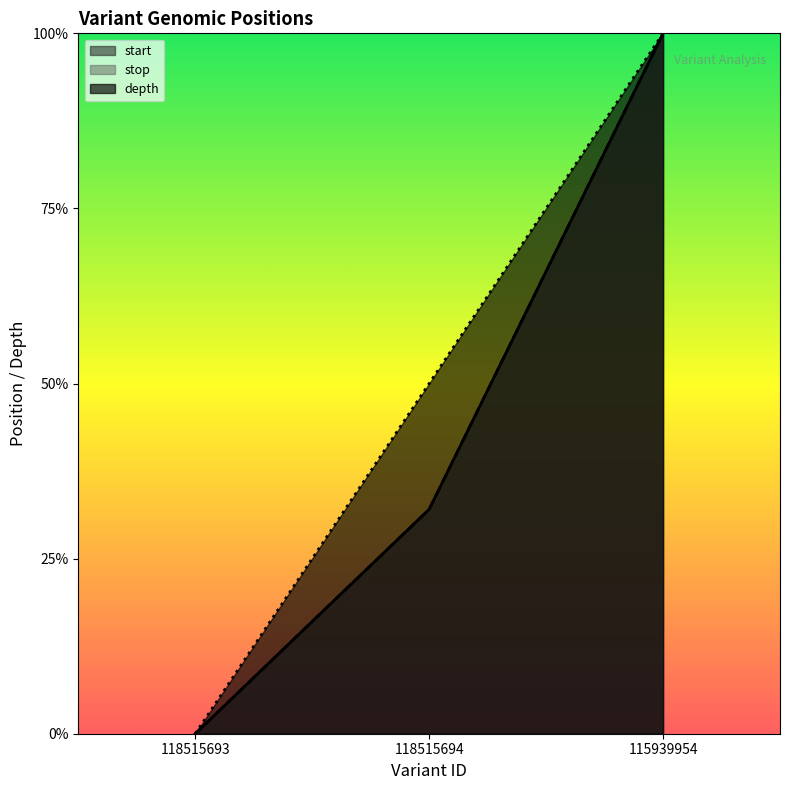

Which category has the highest value in the start series?

115939954